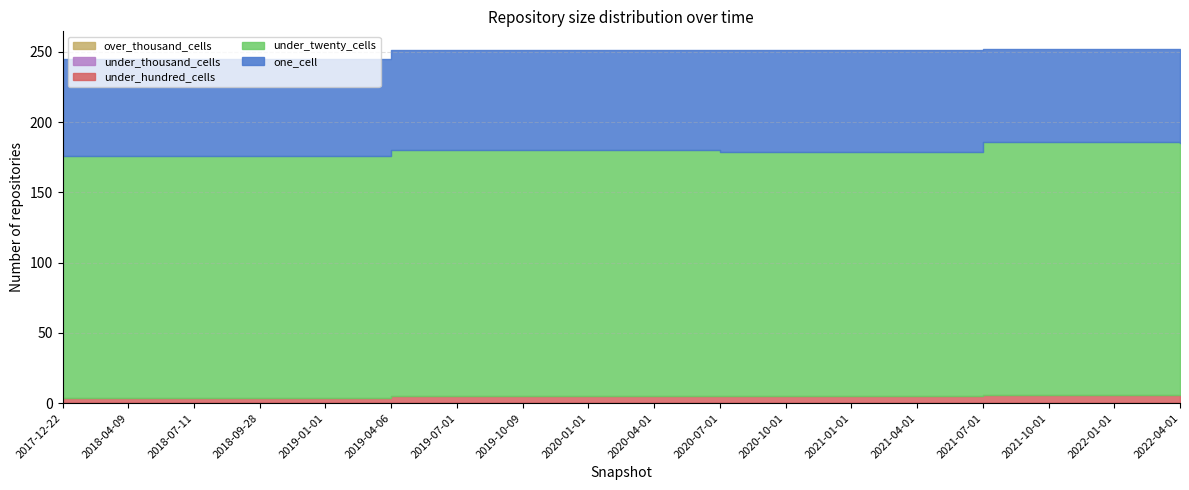

What are all the series names shown in the legend?

one_cell, under_twenty_cells, under_hundred_cells, under_thousand_cells, over_thousand_cells